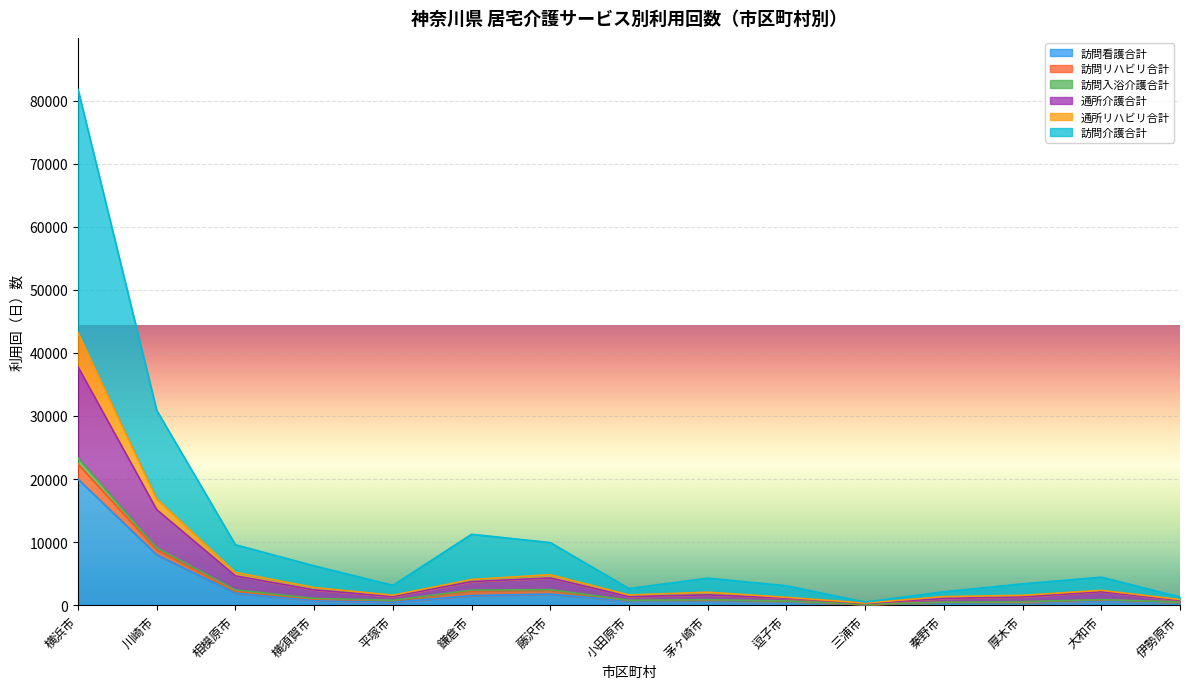

True or false: 訪問介護合計 and 通所介護合計 intersect in this chart.

False